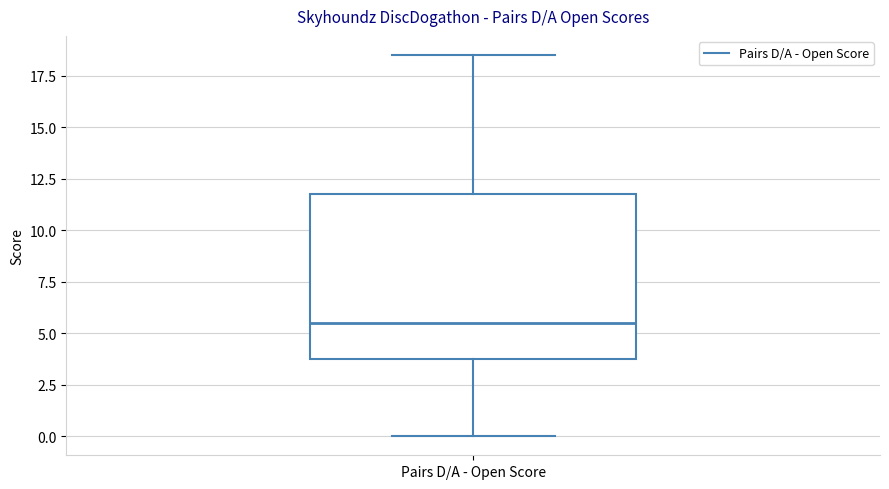

Read this box plot against the y-axis: the position of the median line, the range covered by the box, and the ends of both whiskers. The values are not printed on the chart, so give them approximately, as read against the axis.

median 5.5, box 4.0 to 12.0, whiskers 0.0 to 18.5